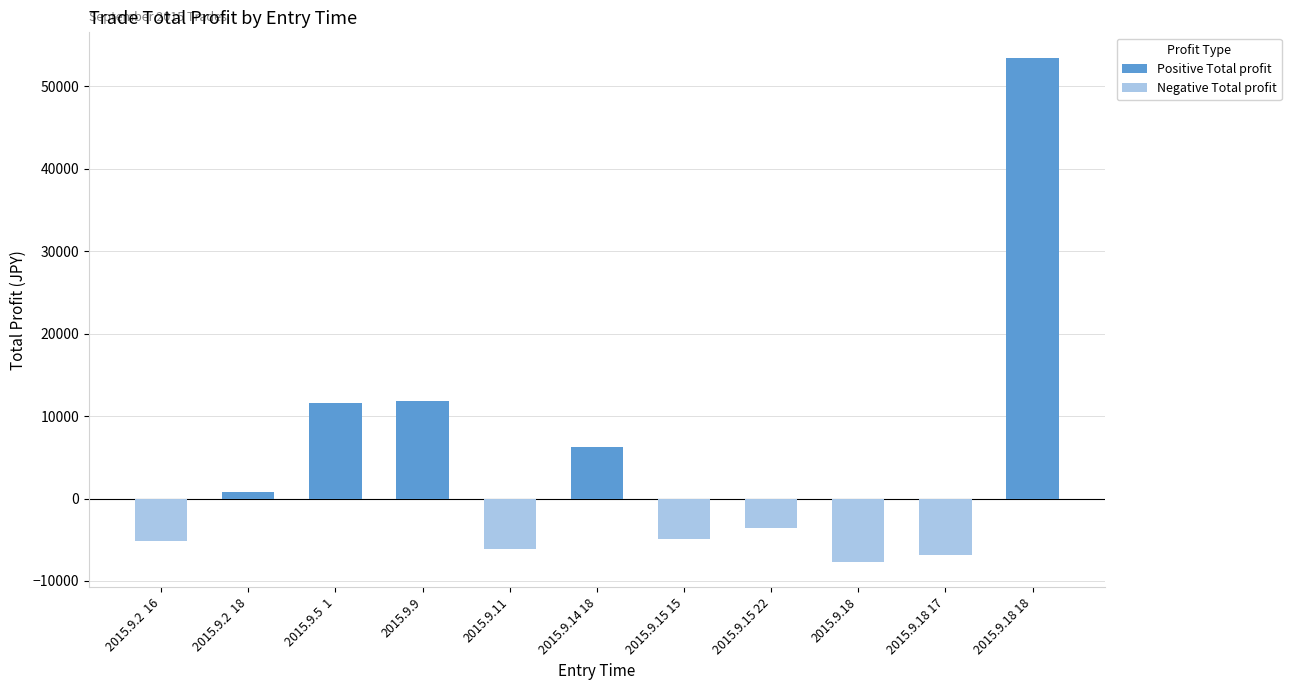

Which series has the widest spread of values?

Positive Total profit